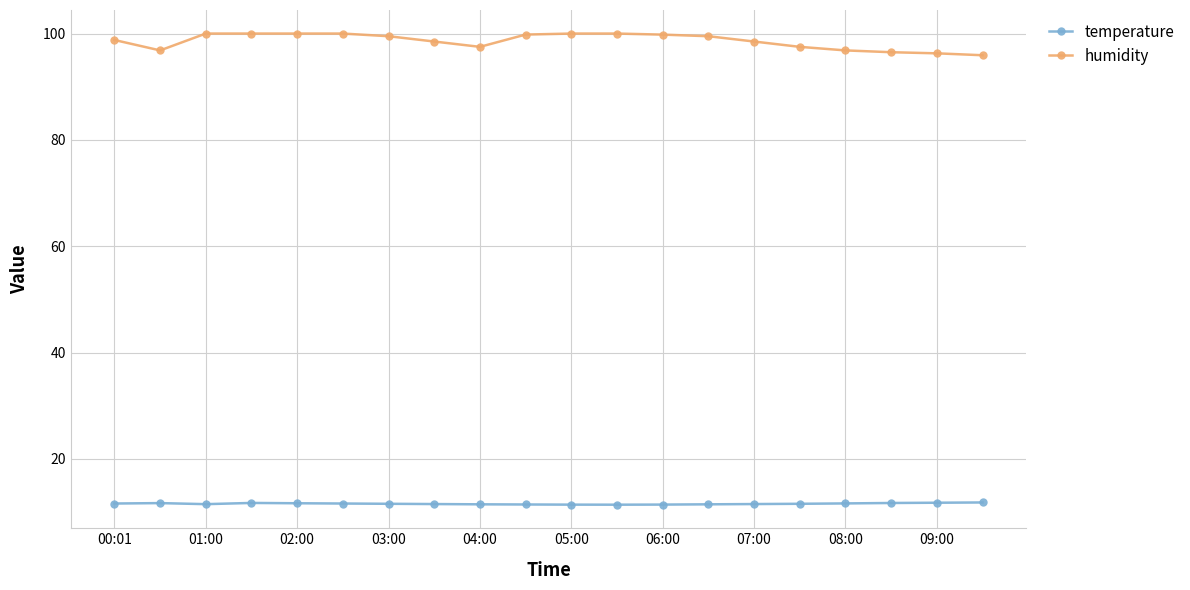

True or false: temperature and humidity intersect in this chart.

False